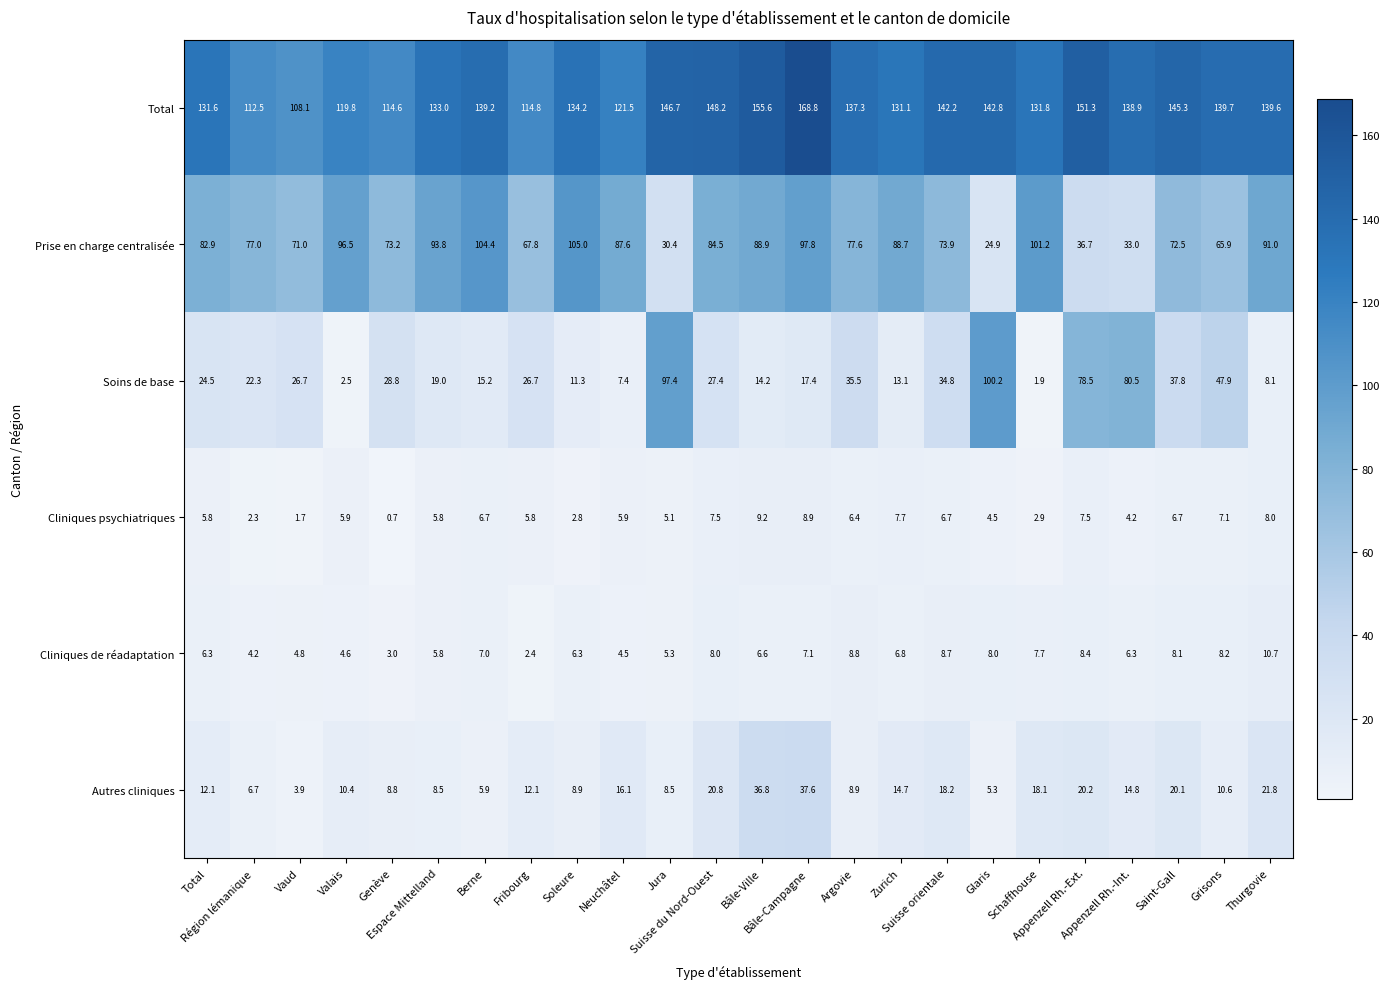

What is the greatest value displayed?

168.8